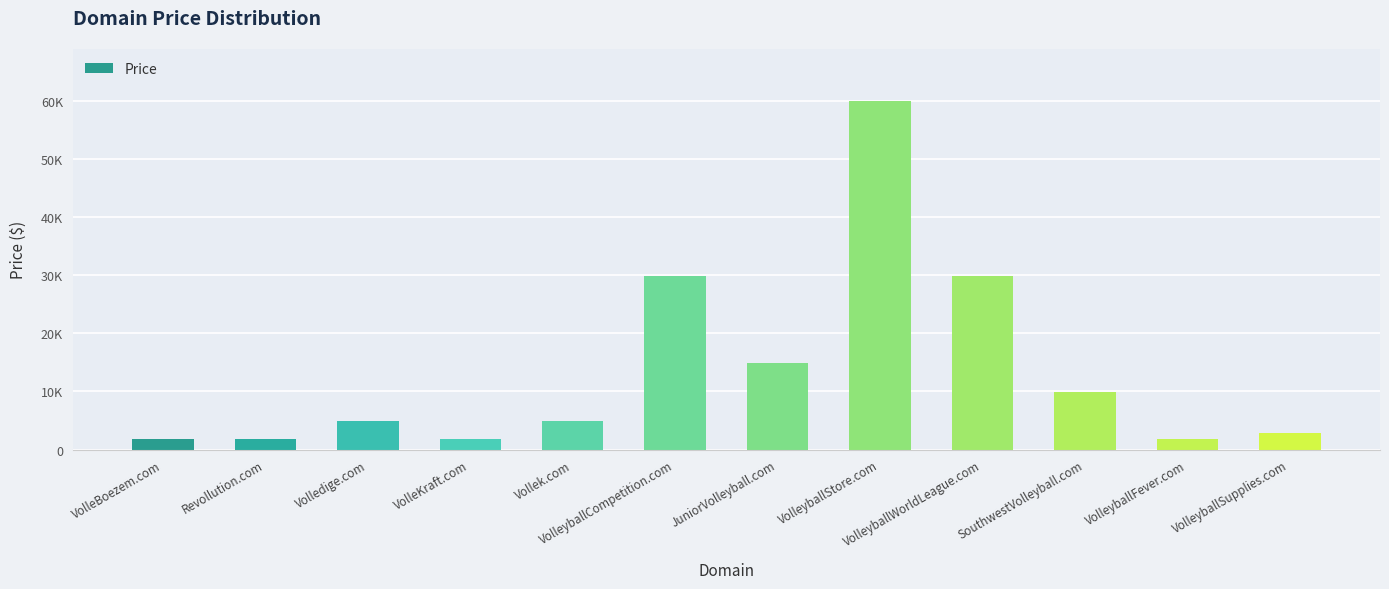

Rank the categories by value from lowest to highest.

VolleBoezem.com, Revollution.com, VolleKraft.com, VolleyballFever.com, VolleyballSupplies.com, Volledige.com, Vollek.com, SouthwestVolleyball.com, JuniorVolleyball.com, VolleyballCompetition.com, VolleyballWorldLeague.com, VolleyballStore.com